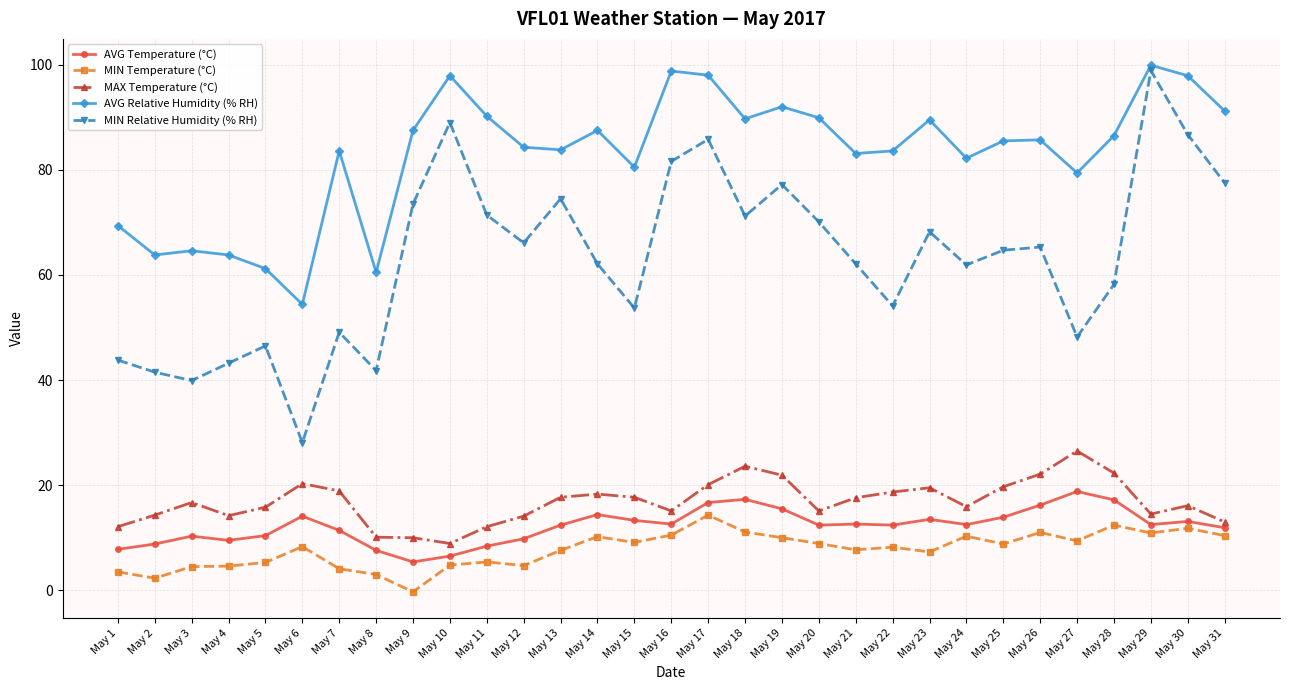

What is the average value of the AVG Temperature (°C) series?

12.2